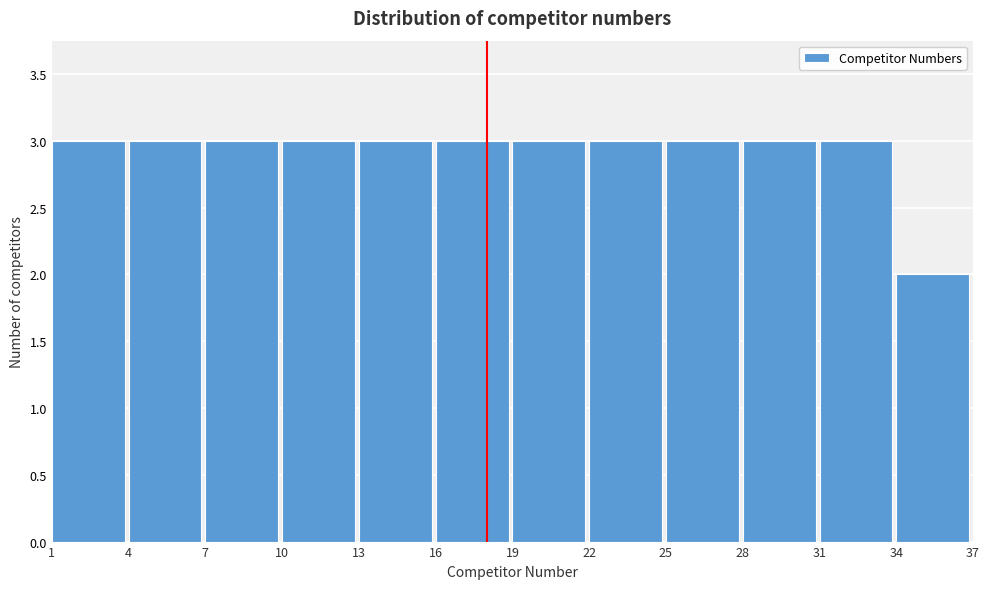

Reading left to right, transcribe this chart: for each bar, give the range it covers on the x-axis and its height. The values are not printed on the chart, so give them approximately, as read against the axis.

1 to 4: 3
4 to 7: 3
7 to 10: 3
10 to 13: 3
13 to 16: 3
16 to 19: 3
19 to 22: 3
22 to 25: 3
25 to 28: 3
28 to 31: 3
31 to 34: 3
34 to 37: 2